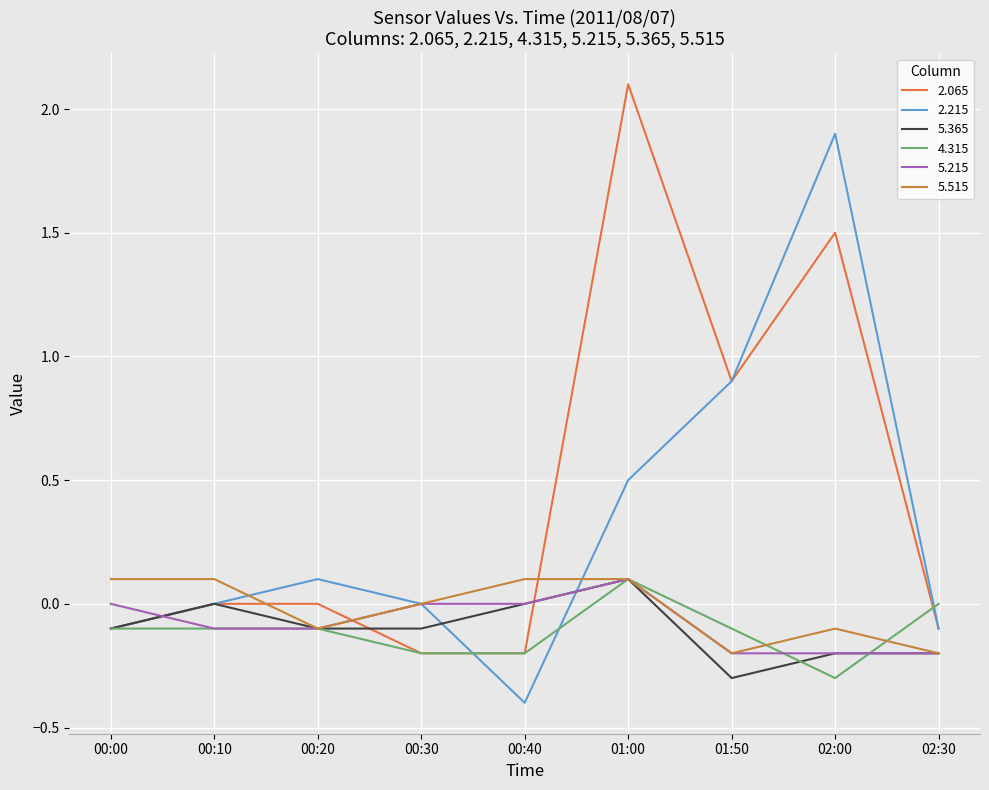

In 5.515, how many points are lower than both neighbors (excluding endpoints)?

2